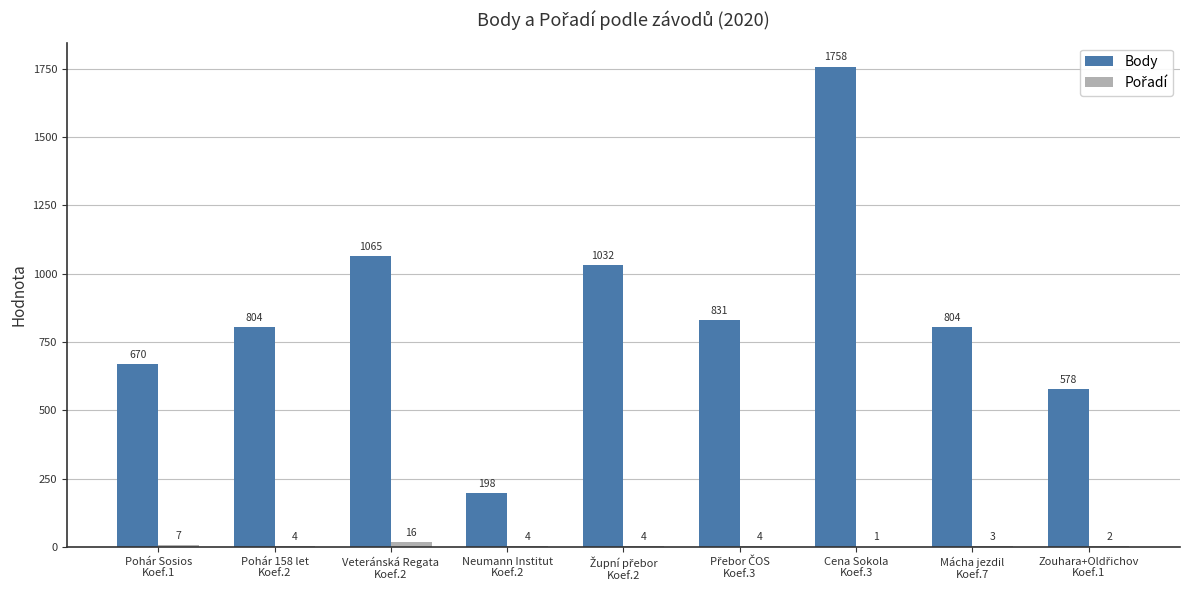

What is the sum of all Body values?

7740